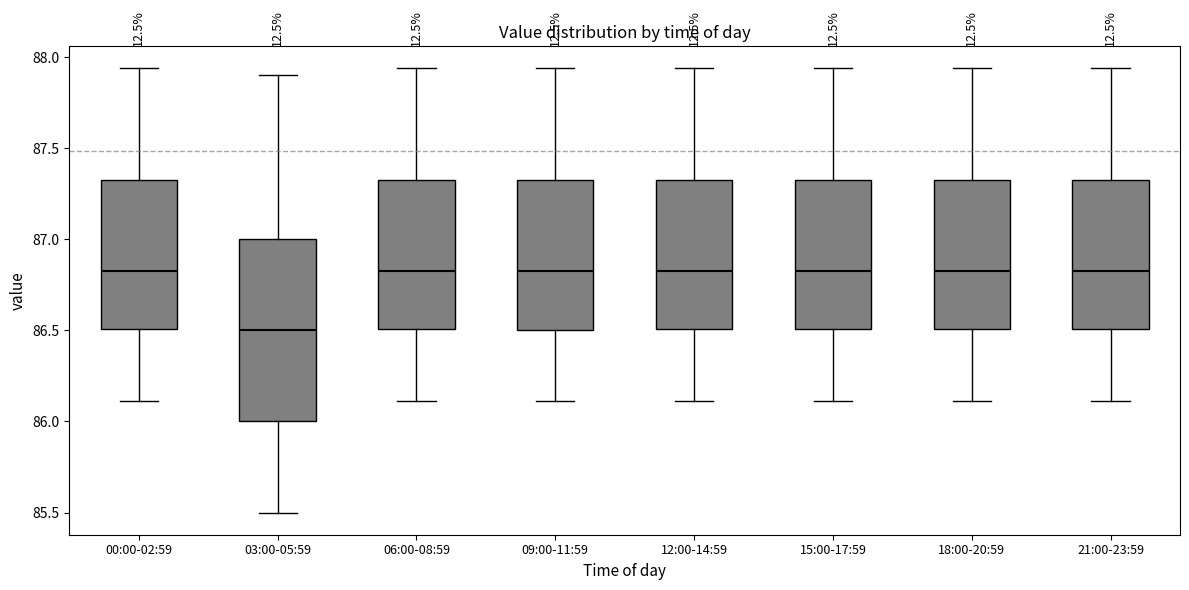

Reading left to right, read every box against the y-axis: the position of its median line, the range the box covers, and the ends of its whiskers. The values are not printed on the chart, so give them approximately, as read against the axis.

00:00-02:59: median 86.85, box 86.50 to 87.35, whiskers 86.10 to 87.95
03:00-05:59: median 86.50, box 86.00 to 87.00, whiskers 85.50 to 87.90
06:00-08:59: median 86.85, box 86.50 to 87.35, whiskers 86.10 to 87.95
09:00-11:59: median 86.85, box 86.50 to 87.35, whiskers 86.10 to 87.95
12:00-14:59: median 86.85, box 86.50 to 87.35, whiskers 86.10 to 87.95
15:00-17:59: median 86.85, box 86.50 to 87.35, whiskers 86.10 to 87.95
18:00-20:59: median 86.85, box 86.50 to 87.35, whiskers 86.10 to 87.95
21:00-23:59: median 86.85, box 86.50 to 87.35, whiskers 86.10 to 87.95